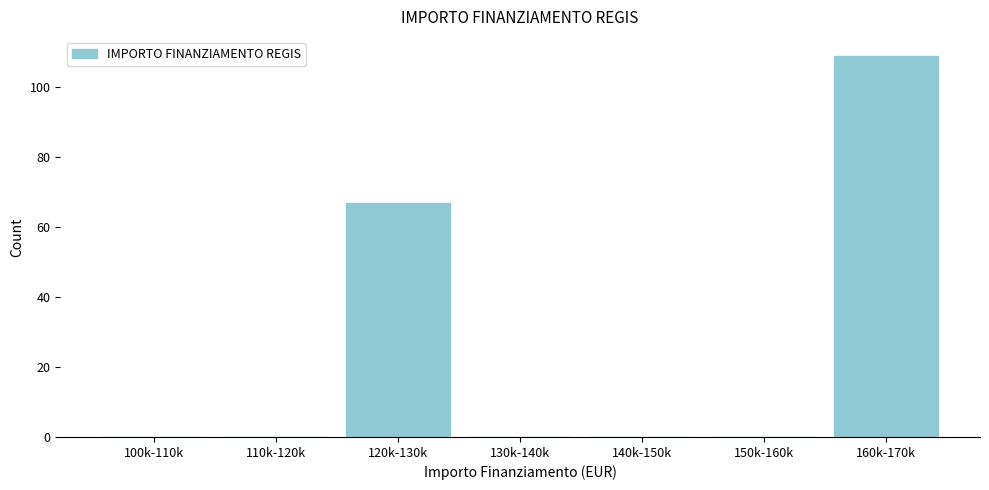

Reading right to left, transcribe all the data shown in this chart.

160k-170k=109	150k-160k=0	140k-150k=0	130k-140k=0	120k-130k=67	110k-120k=0	100k-110k=0